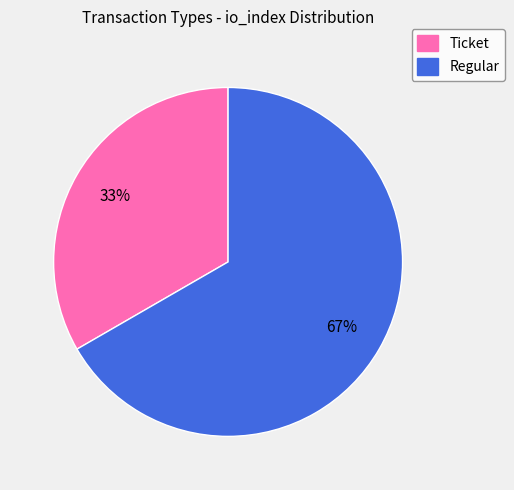

To the nearest percent, what portion does Regular represent?

67%